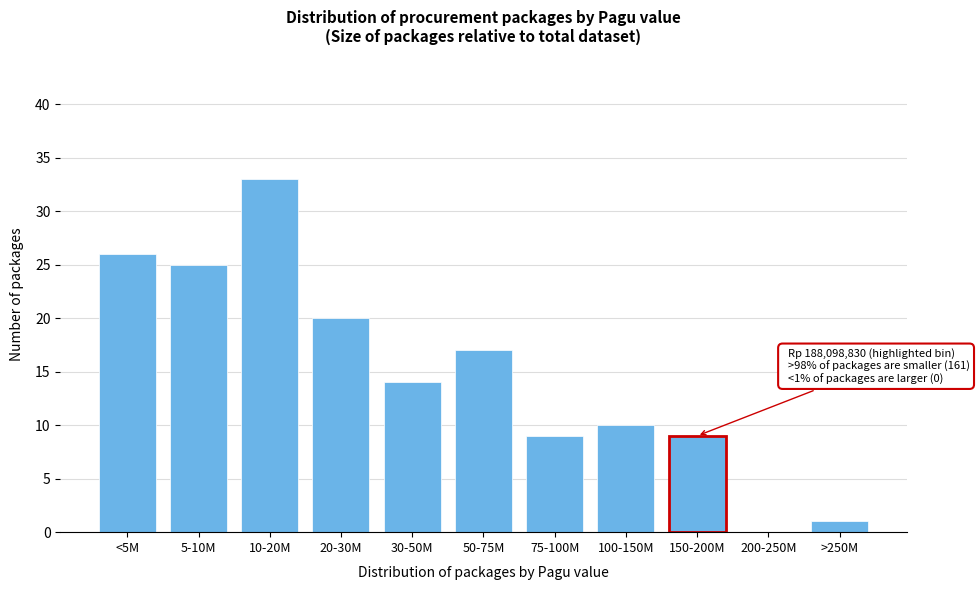

Reading left to right, transcribe all the data shown in this chart.

<5M=26	5-10M=25	10-20M=33	20-30M=20	30-50M=14	50-75M=17	75-100M=9	100-150M=10	150-200M=9	200-250M=0	>250M=1